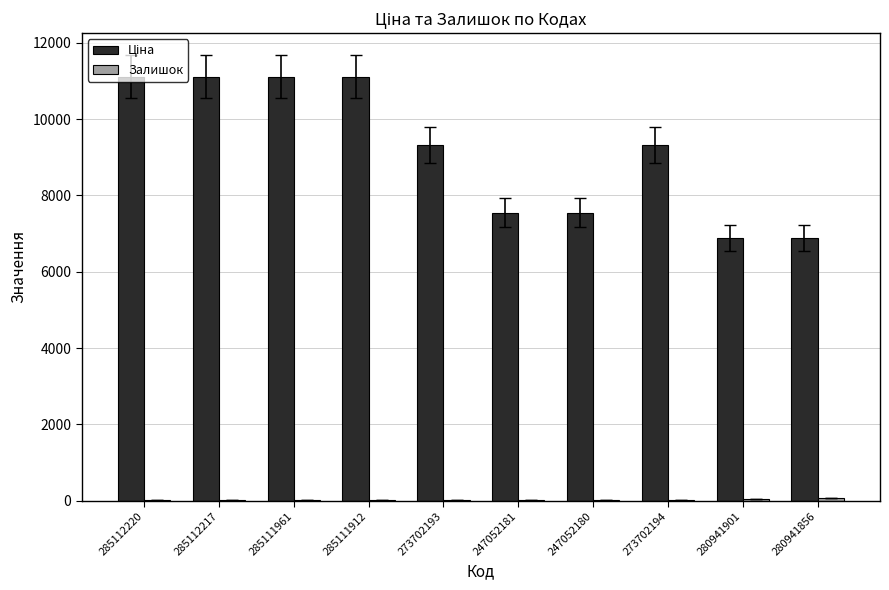

What is the maximum value shown in the chart?

11113.6